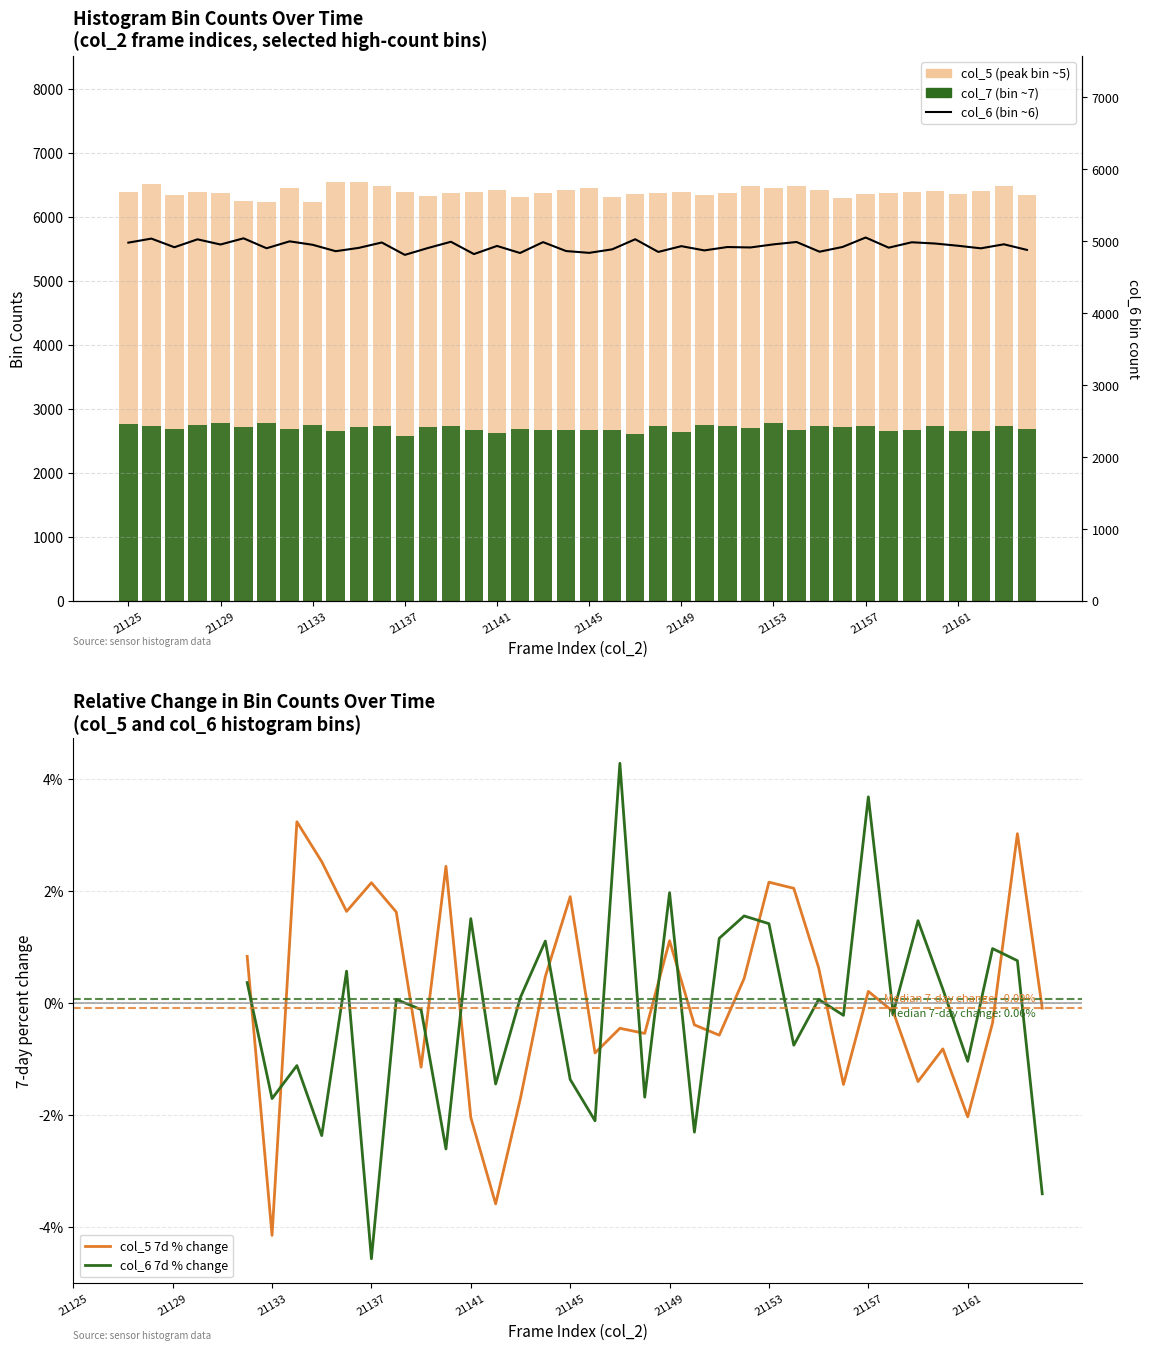

At 21151, list the series in order from largest to smallest.

col_5, col_6, col_7